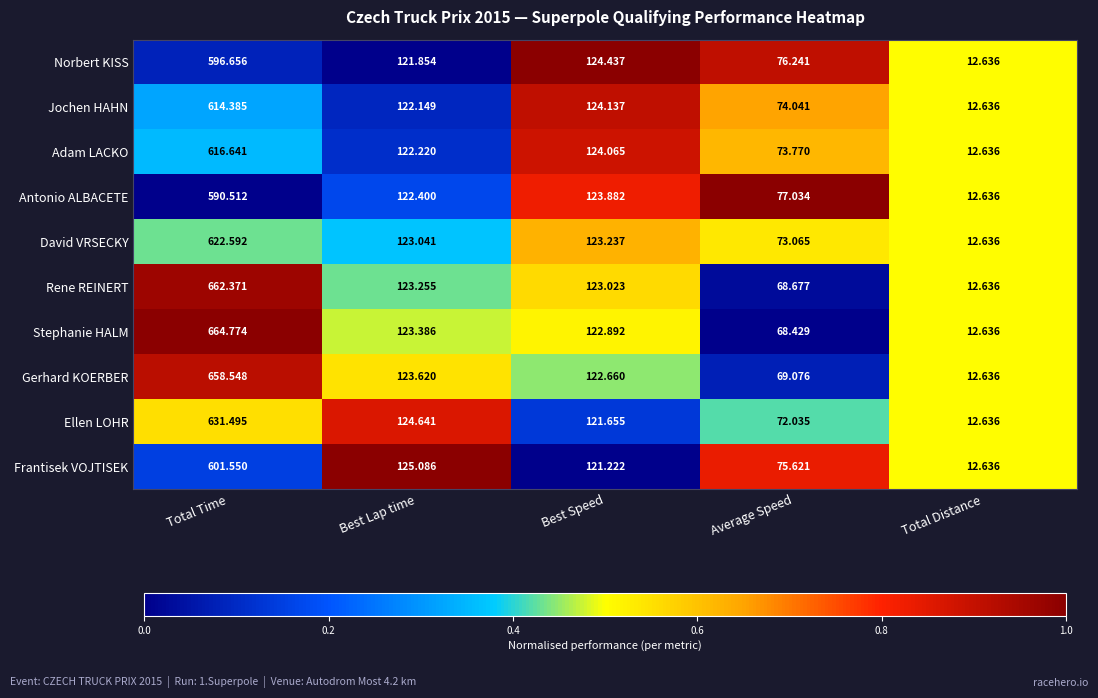

Which series has the widest spread of values?

Stephanie HALM